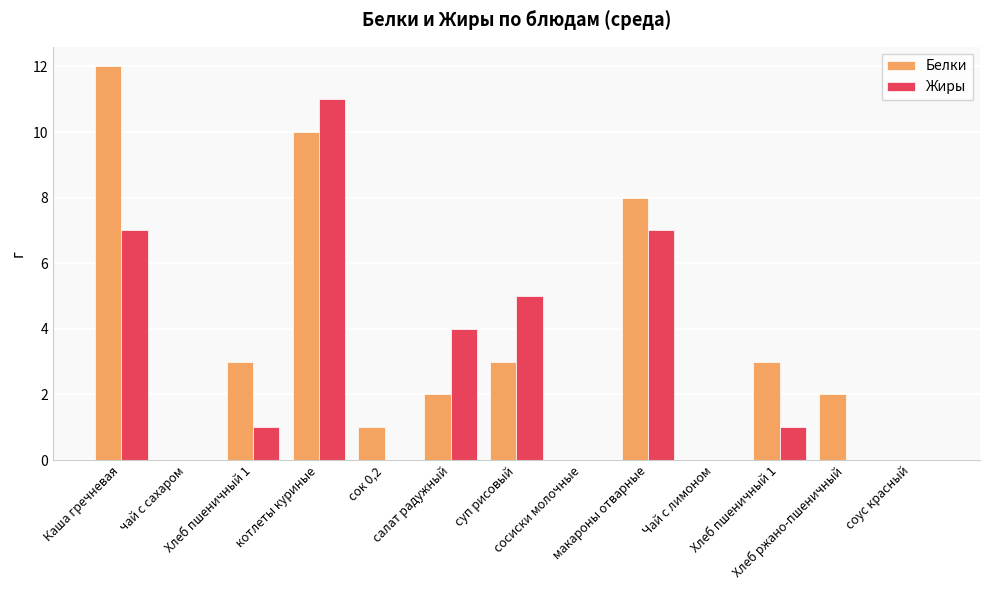

What is the difference between the Белки values at суп рисовый and соус красный?

3